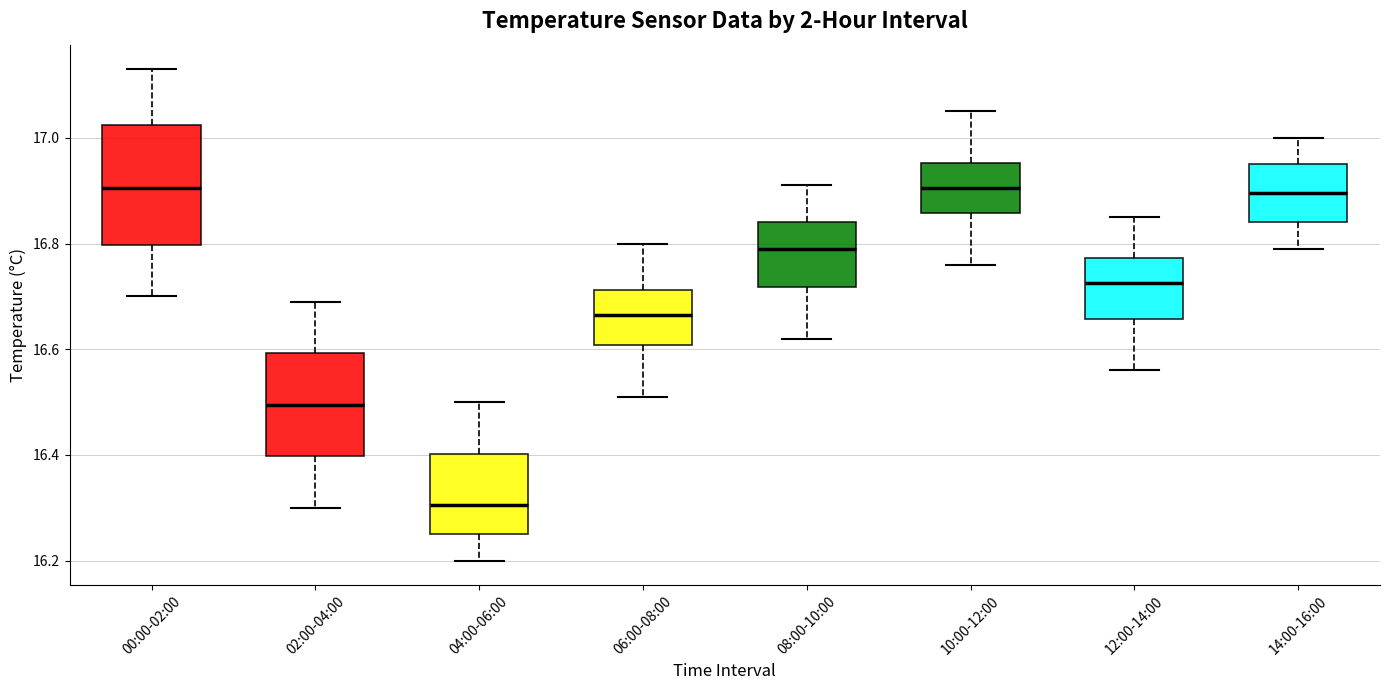

Reading left to right, read every box against the y-axis: the position of its median line, the range the box covers, and the ends of its whiskers. The values are not printed on the chart, so give them approximately, as read against the axis.

00:00-02:00: median 16.90, box 16.80 to 17.02, whiskers 16.70 to 17.14
02:00-04:00: median 16.50, box 16.40 to 16.60, whiskers 16.30 to 16.70
04:00-06:00: median 16.30, box 16.26 to 16.40, whiskers 16.20 to 16.50
06:00-08:00: median 16.66, box 16.60 to 16.72, whiskers 16.52 to 16.80
08:00-10:00: median 16.80, box 16.72 to 16.84, whiskers 16.62 to 16.92
10:00-12:00: median 16.90, box 16.86 to 16.96, whiskers 16.76 to 17.06
12:00-14:00: median 16.72, box 16.66 to 16.78, whiskers 16.56 to 16.86
14:00-16:00: median 16.90, box 16.84 to 16.96, whiskers 16.80 to 17.00